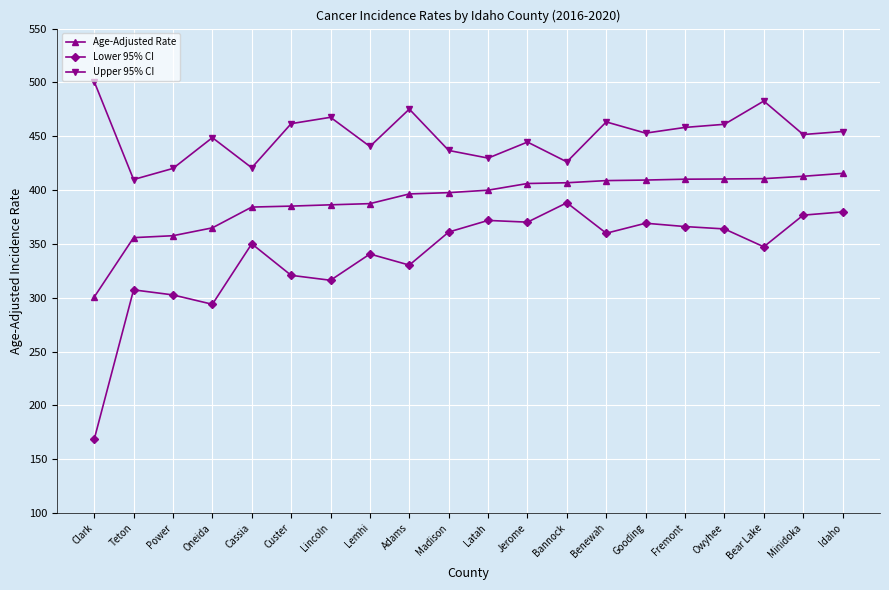

Which series has the widest spread of values?

Lower 95% CI